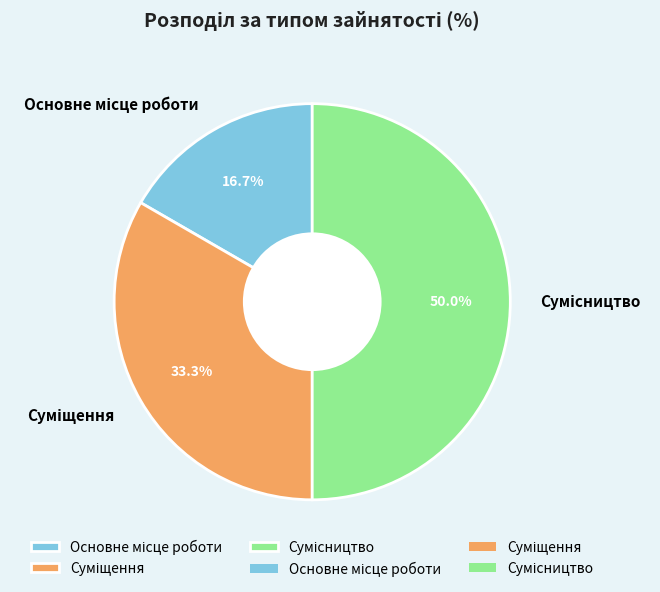

What is the change in value from Основне місце роботи to Сумісництво?

+2